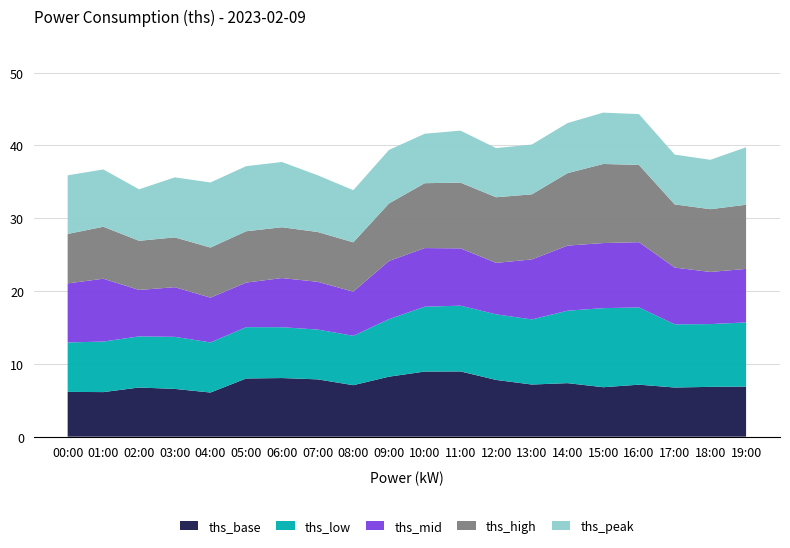

What is the total value across all series at 15:00?

44.5